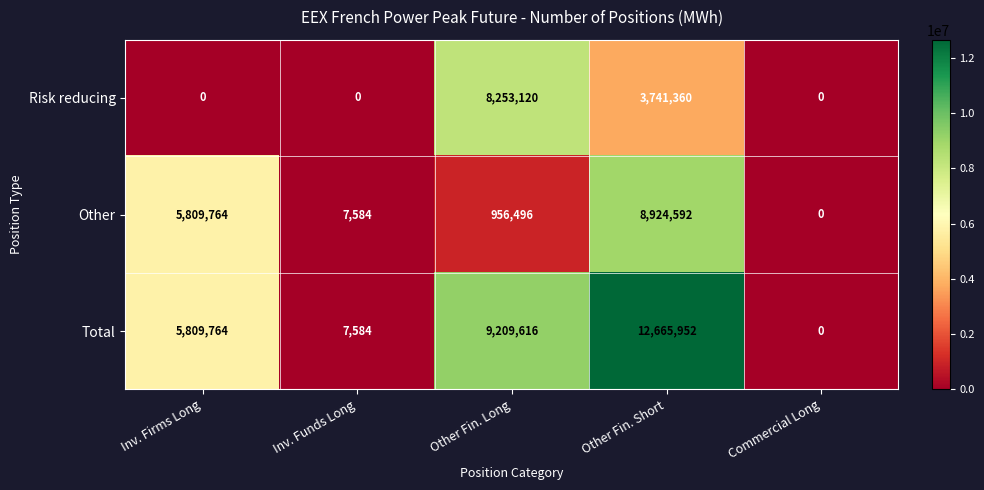

How many positive values does the Total series have?

4